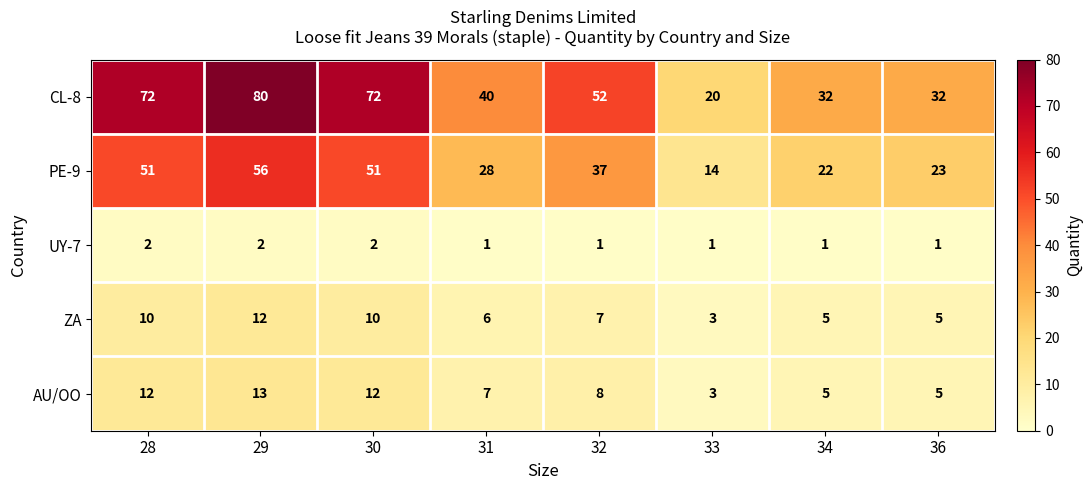

True or false: ZA has a value of 7 at 32.

True